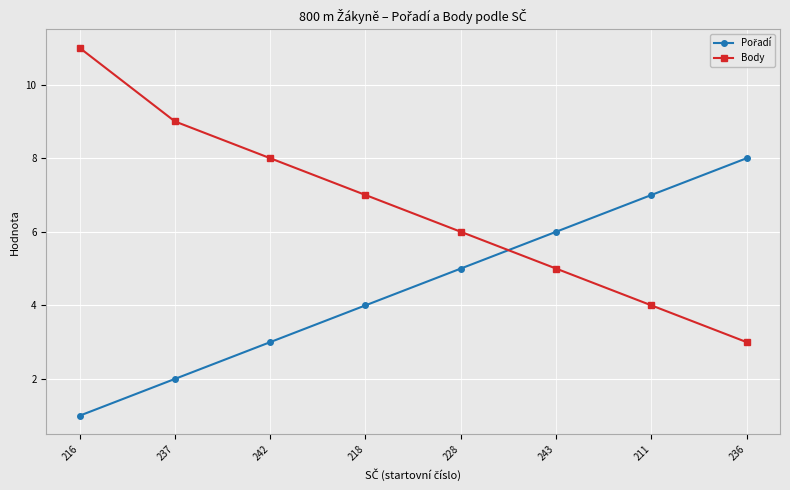

What is the difference between the second highest and minimum values in the Body series?

6